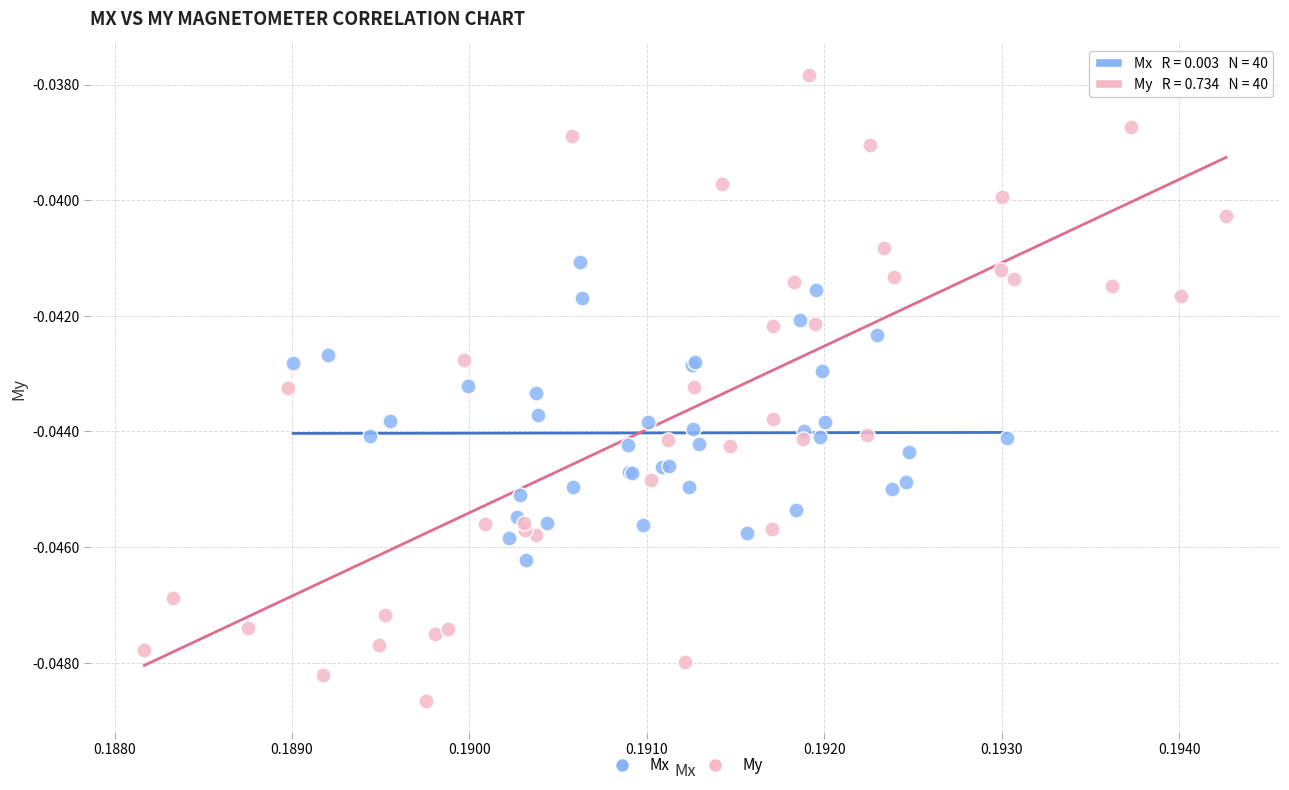

Which series contains the lowest Y value?

My